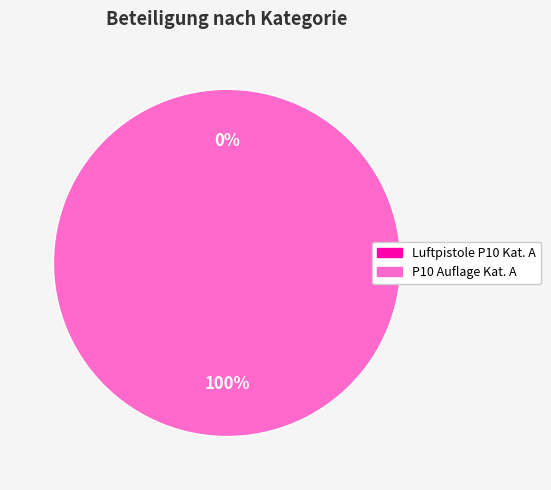

True or false: Luftpistole P10 Kategorie A accounts for 0% of the total.

True